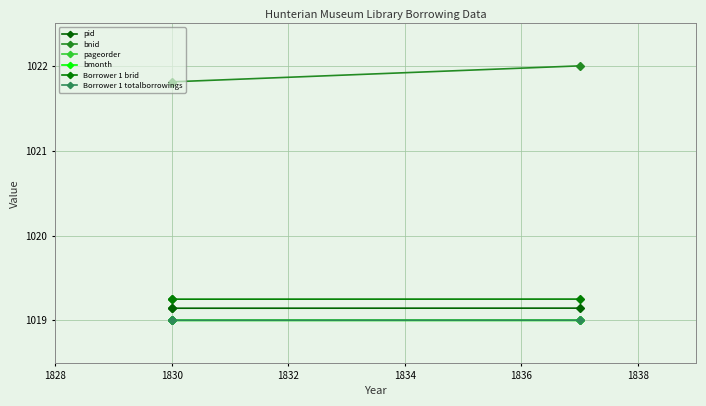

True or false: Borrower 1 brid has a value of 1532.7 at 1832.

False